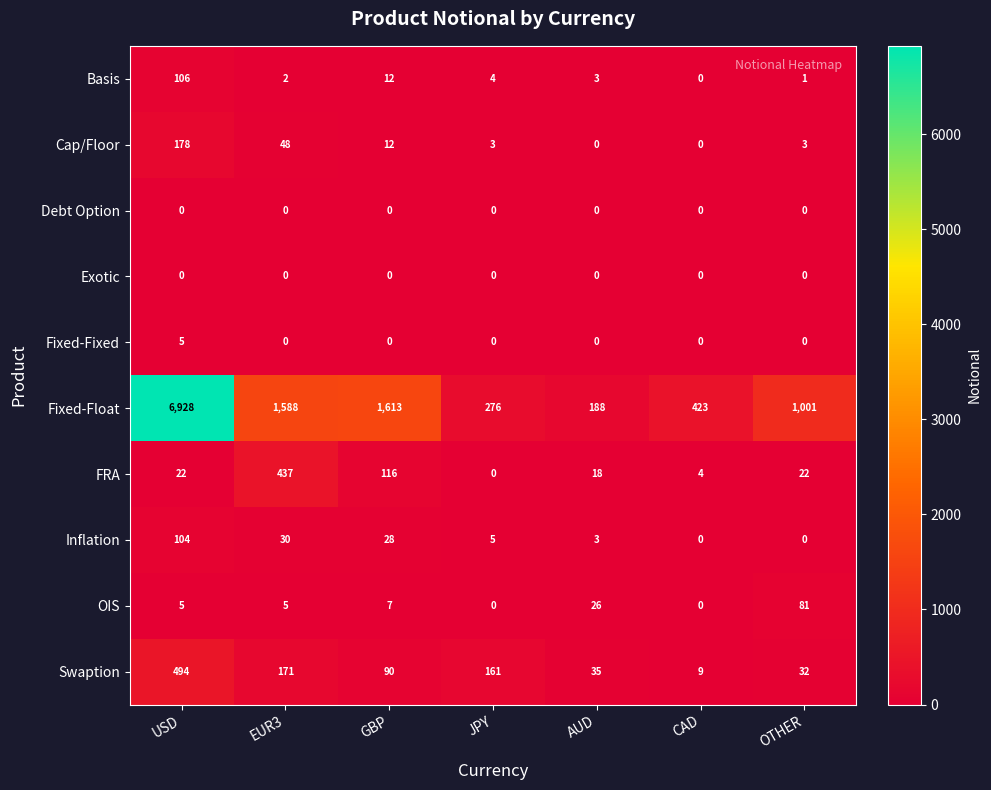

At which category is the sum across all series the highest?

USD